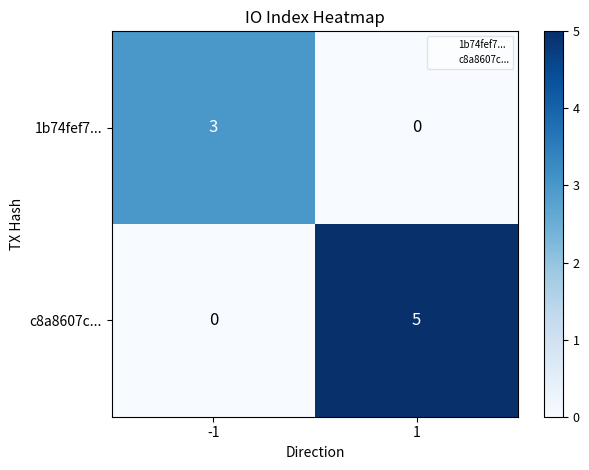

At which category is the sum across all series the highest?

1